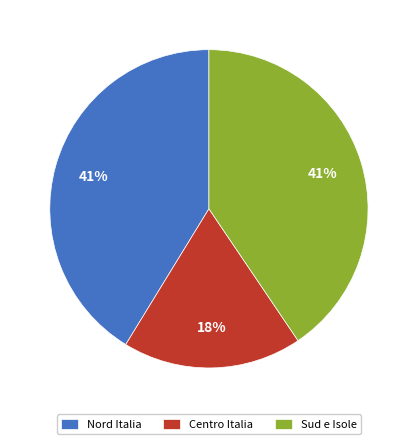

To the nearest percent, what percentage of the pie is Nord Italia?

41%